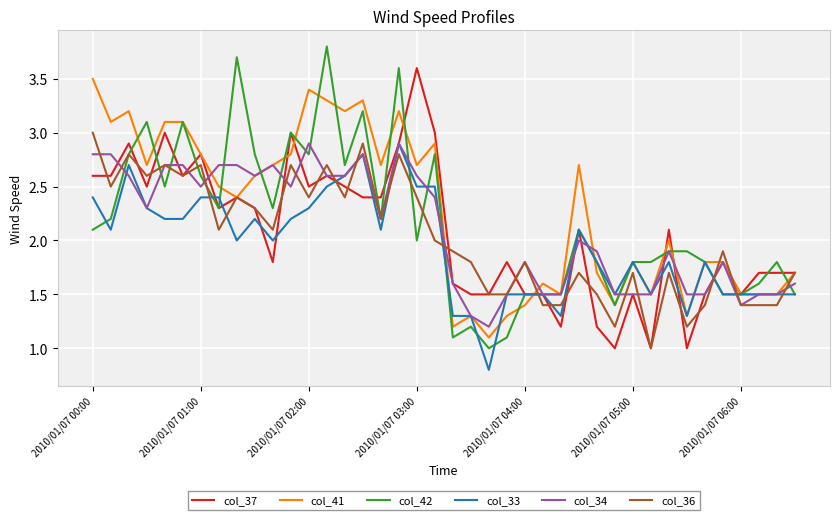

What is the label of the 1st point from the left?

2010/01/07 00:00